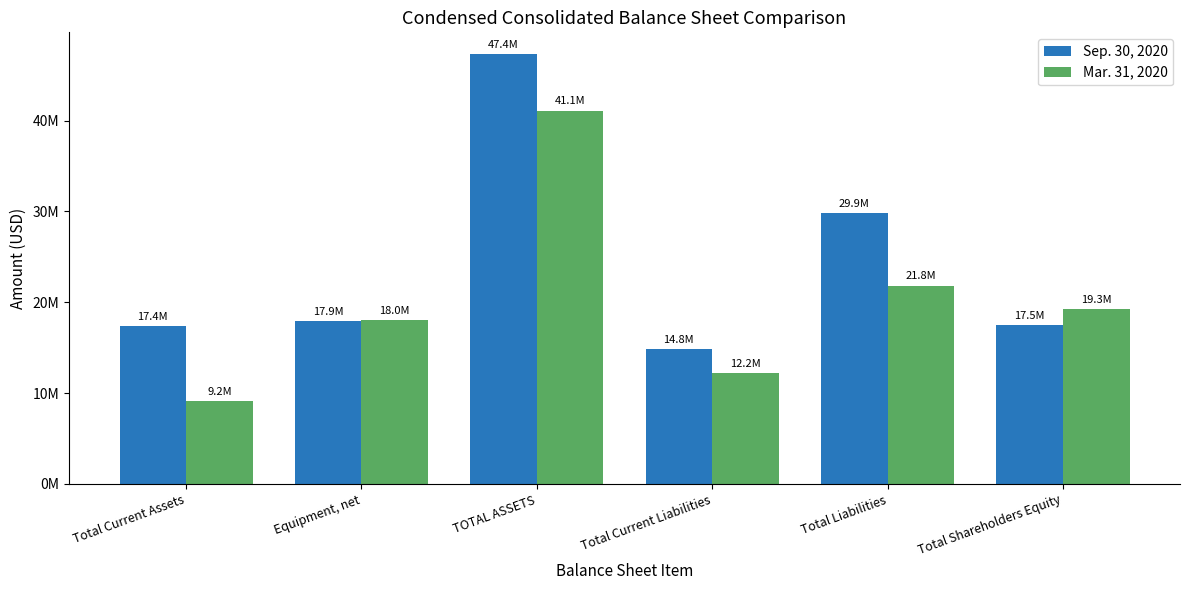

Is it true that Mar. 31, 2020 equals 18046329 at Equipment, net?

True